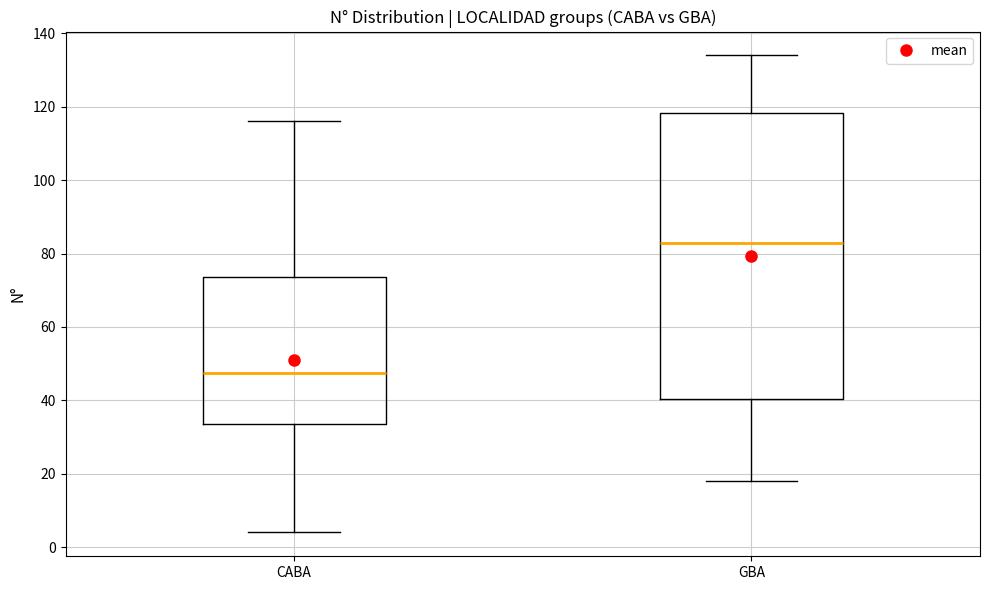

Reading left to right, read every box against the y-axis: the position of its median line, the range the box covers, and the ends of its whiskers. The values are not printed on the chart, so give them approximately, as read against the axis.

CABA: median 48, box 34 to 74, whiskers 4 to 116
GBA: median 84, box 40 to 118, whiskers 18 to 134